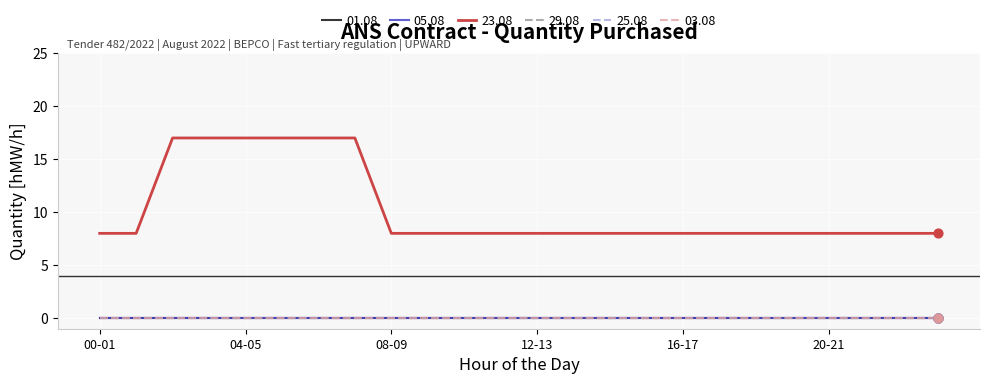

Does the chart have visible grid lines?

Yes